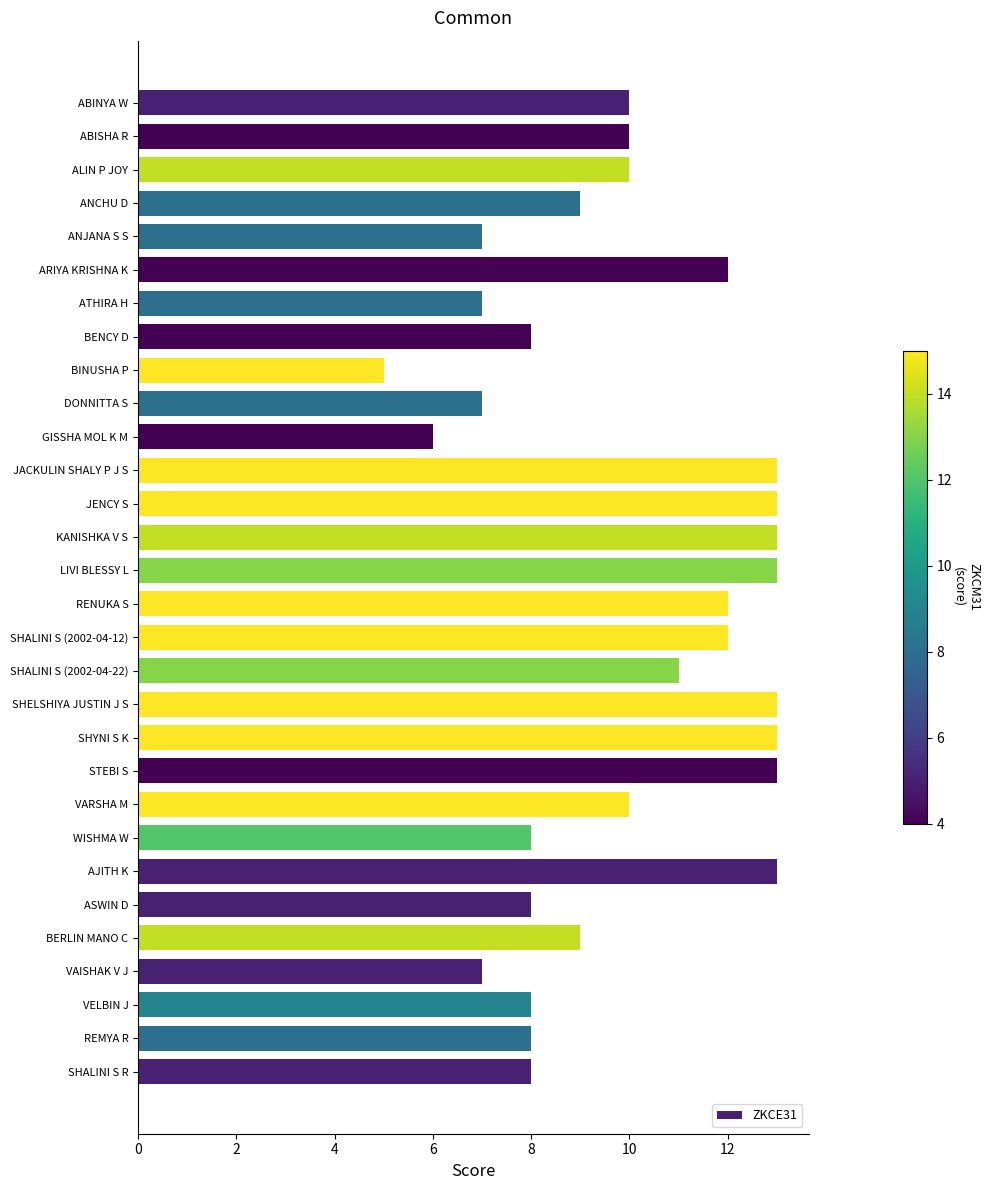

Is it true that the value at SHALINI S R is 8?

True